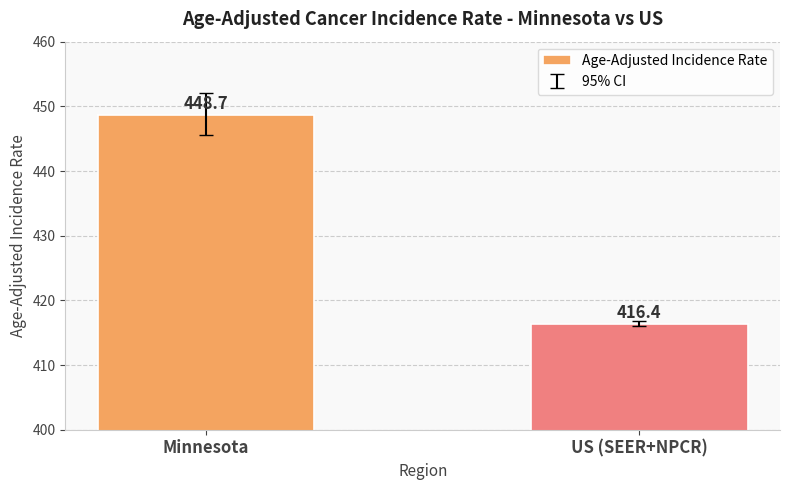

What is the difference between the values at Minnesota and US (SEER+NPCR)?

32.3